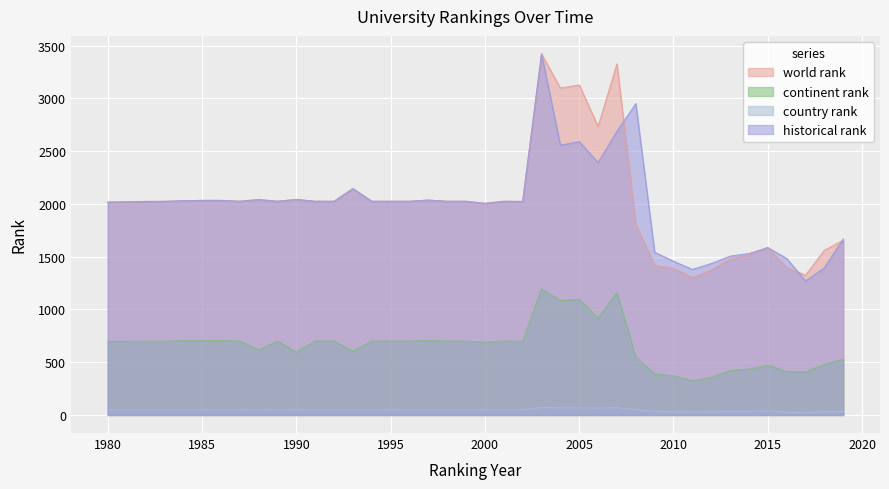

True or false: country rank and world rank intersect in this chart.

False